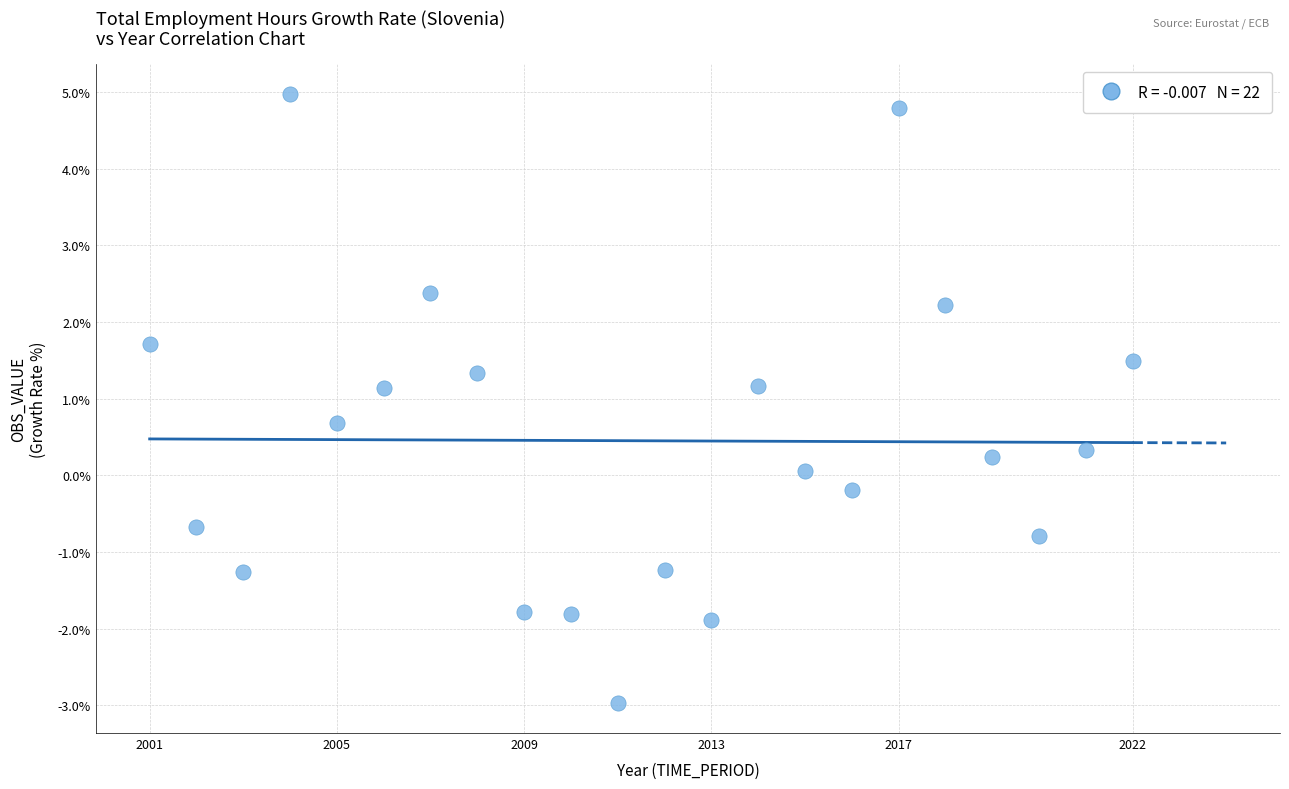

What is the range of X values (max minus min)?

21.0